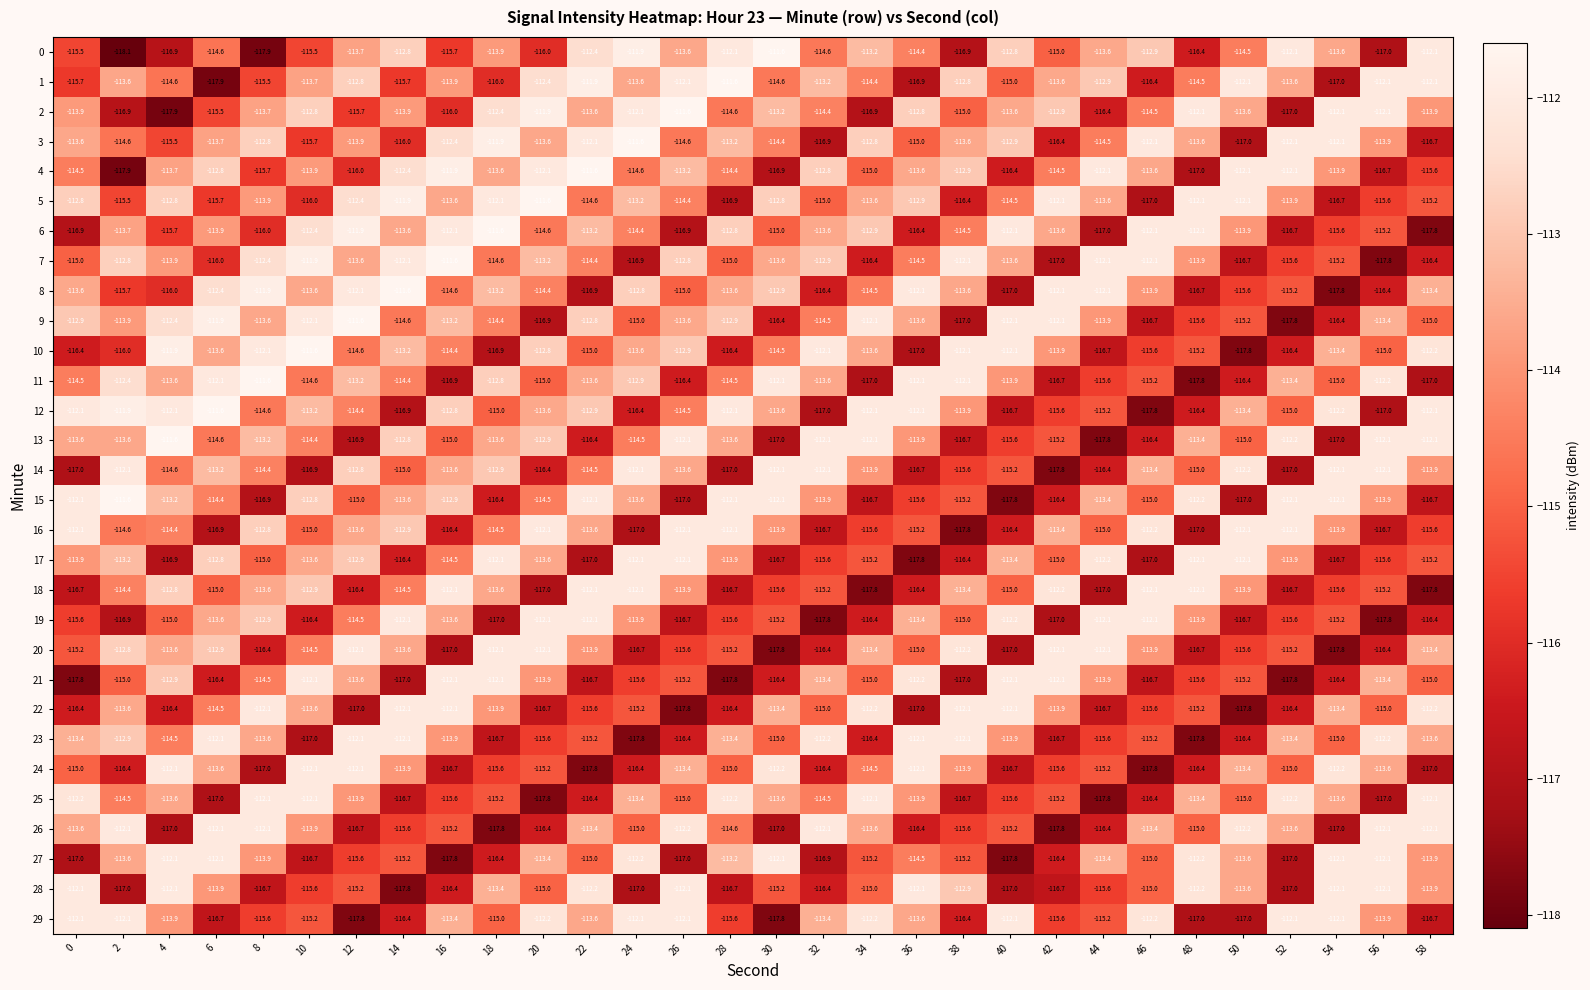

What is the difference between the highest and lowest values at 12?

6.2